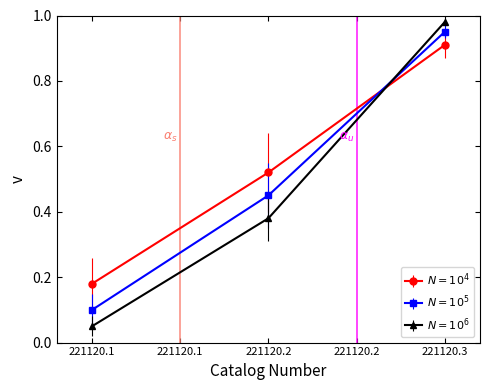

At which category is the sum across all series the highest?

221120.3